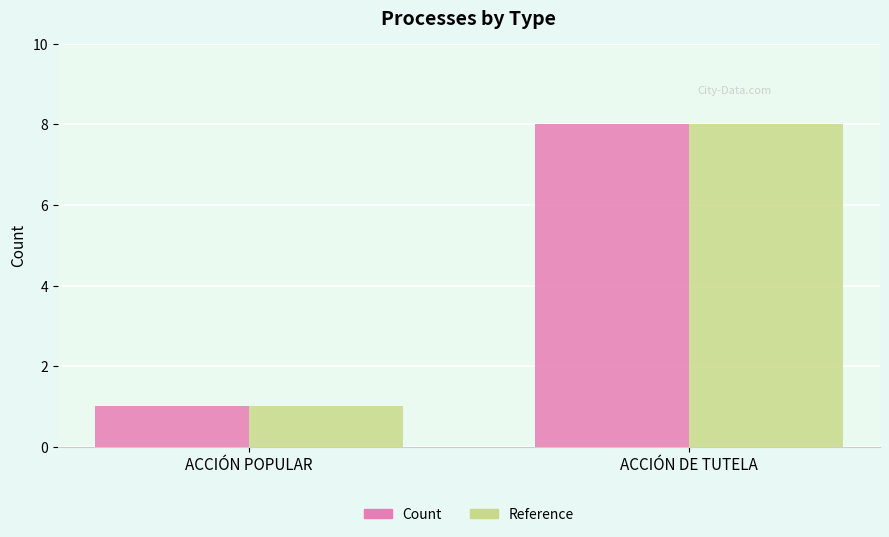

How many data points in Count are less than 8?

1